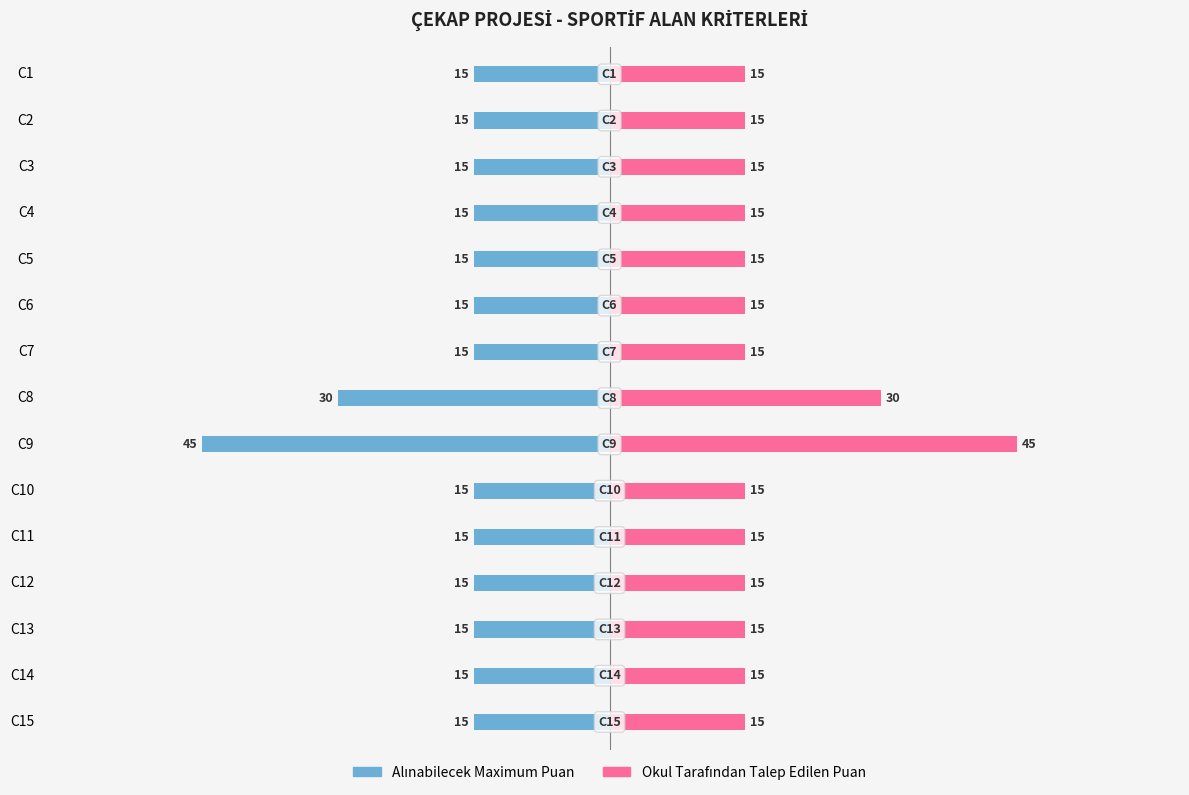

Is it true that Okul Tarafından Talep Edilen Puan equals 15 at C2?

True